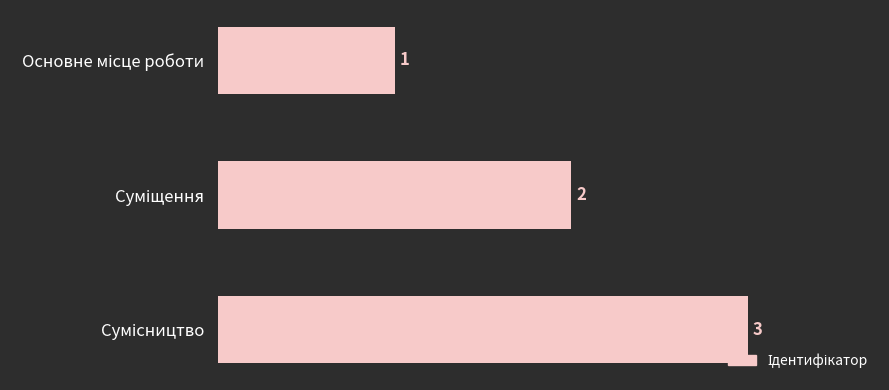

What is the average value?

2